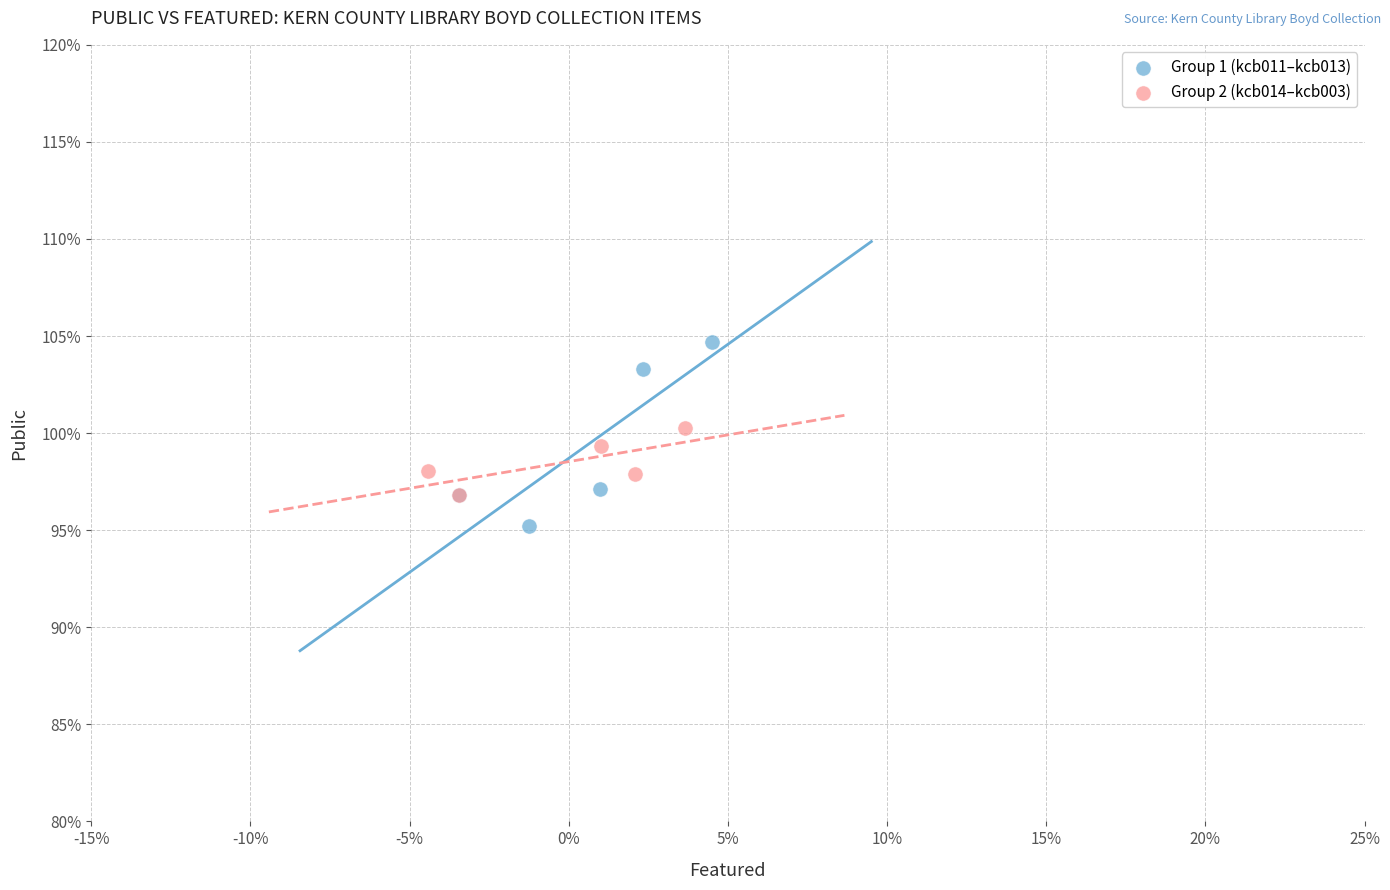

What are all the series names shown in the legend?

Group 1 (kcb011–kcb013), Group 2 (kcb014–kcb003)